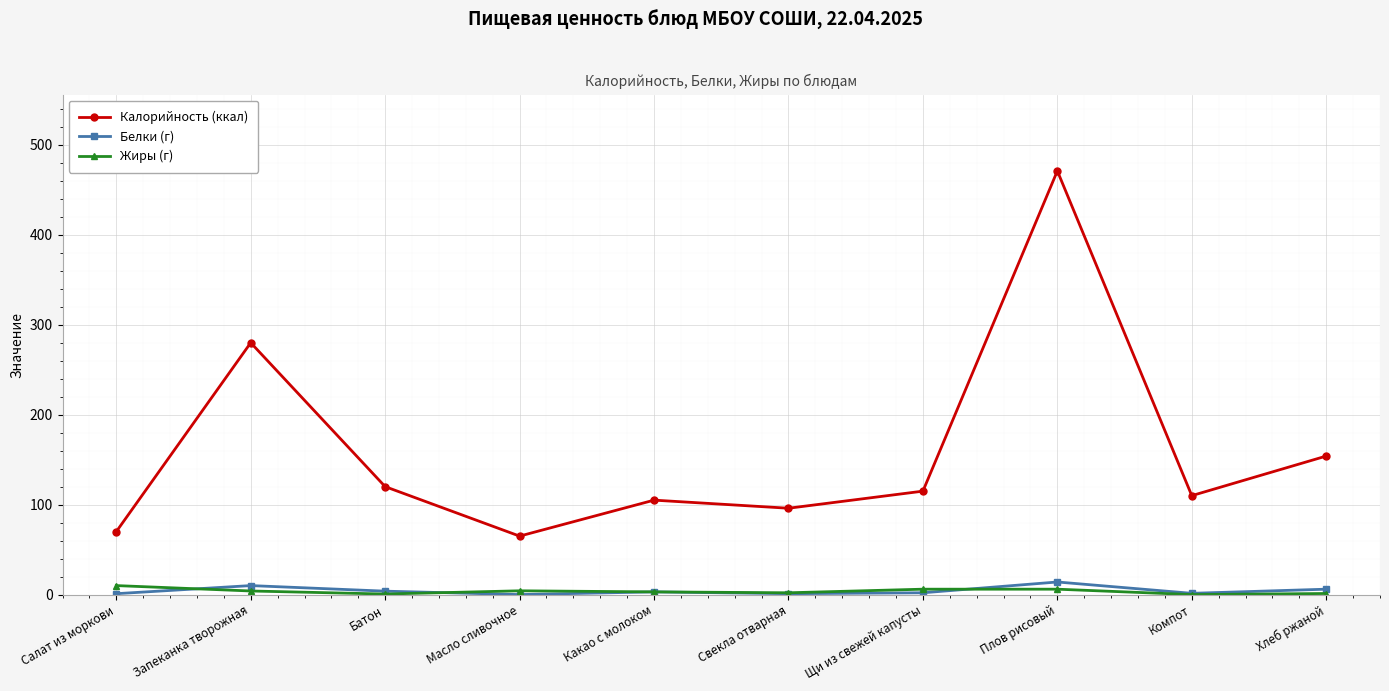

What is the difference between the maximum and second lowest values in the Белки (г) series?

13.0